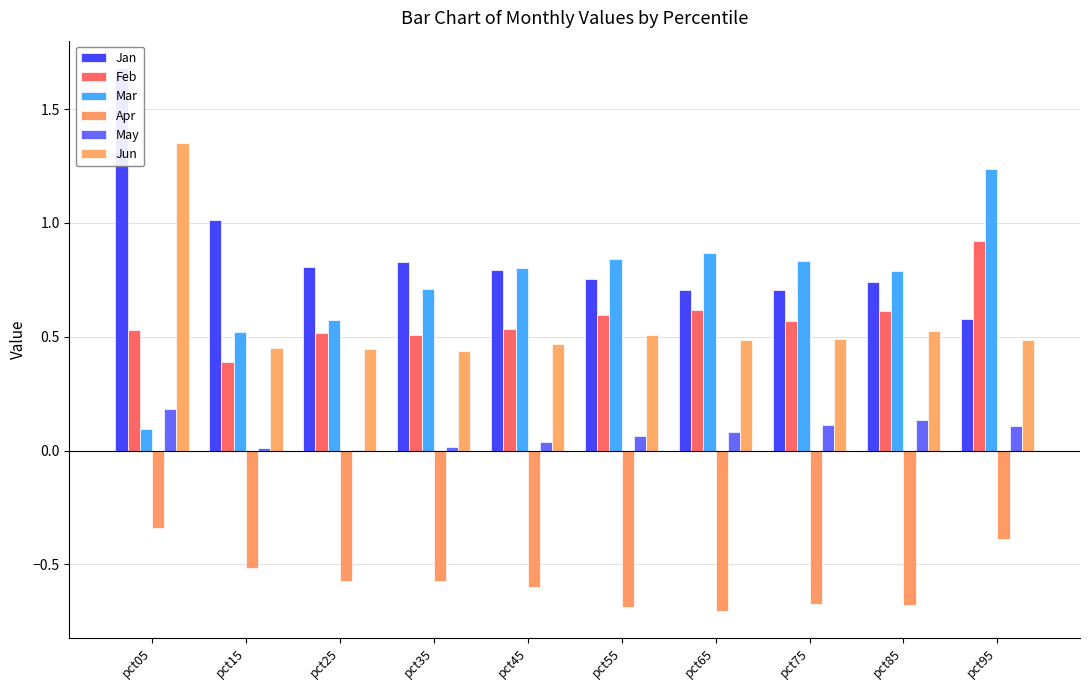

What is the difference between the maximum and minimum values in the May series?

0.2